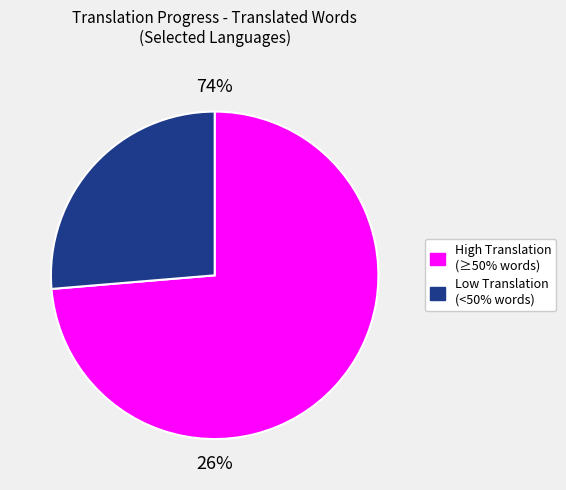

Is it true that Dzongkha is 1% of the pie?

False